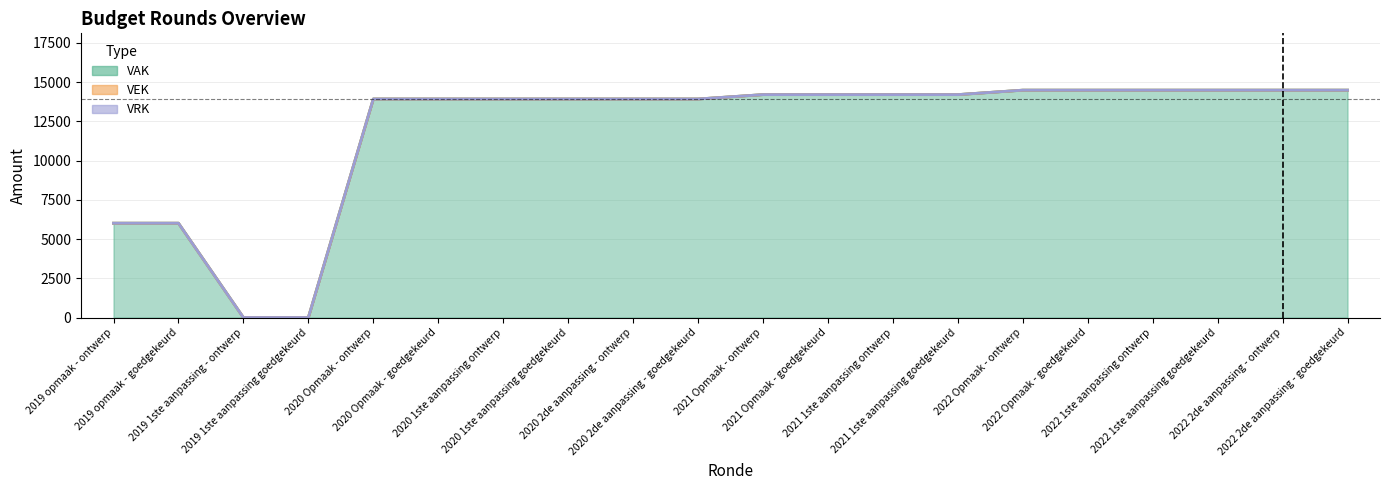

What is the label of the 13th point from the left?

2021 1ste aanpassing ontwerp